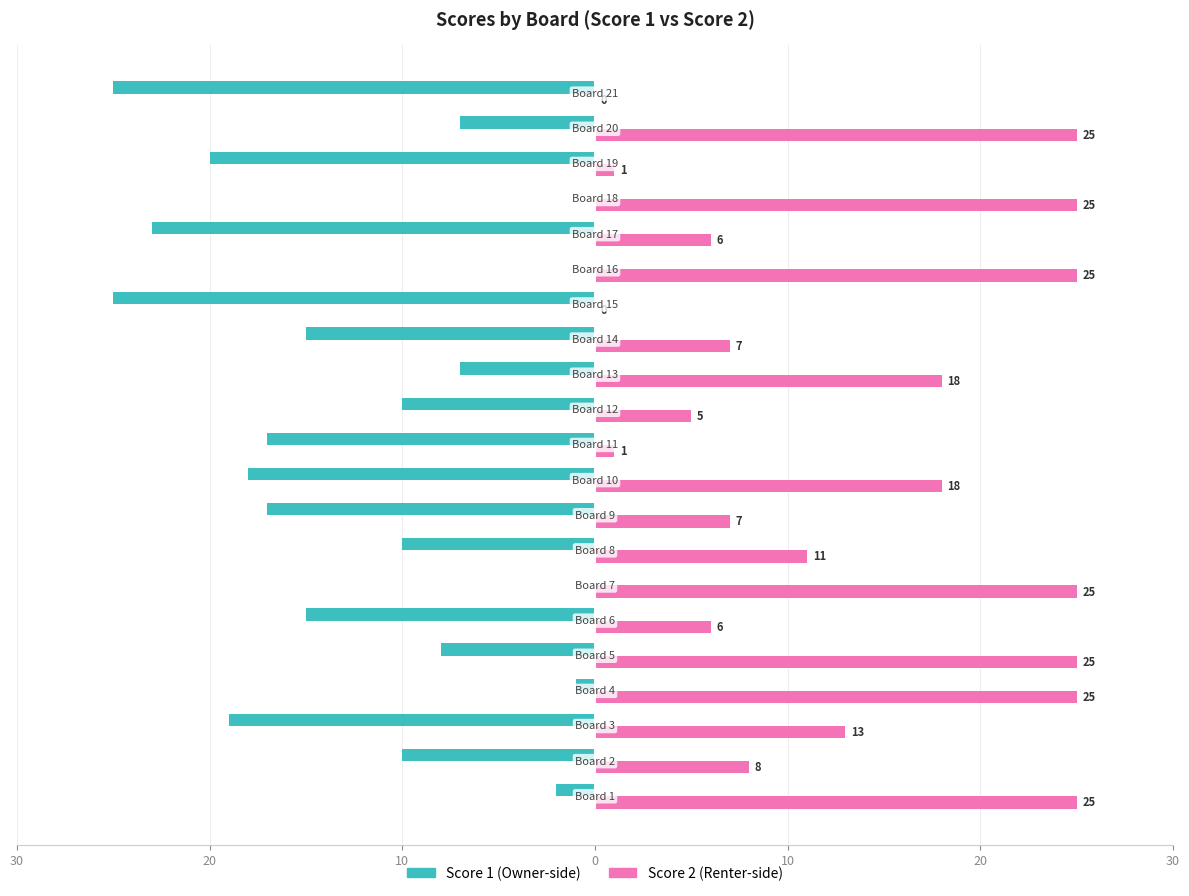

The Score 1 series shows -2 at 30. True or false?

True